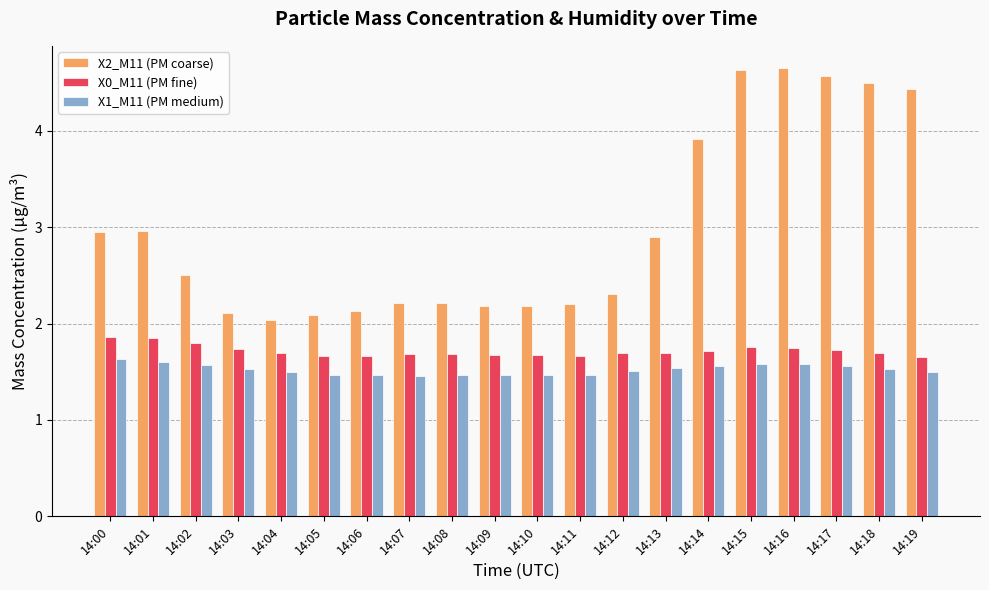

Between 14:12 and 14:17, which series saw the biggest shift?

X2_M11 (PM coarse)